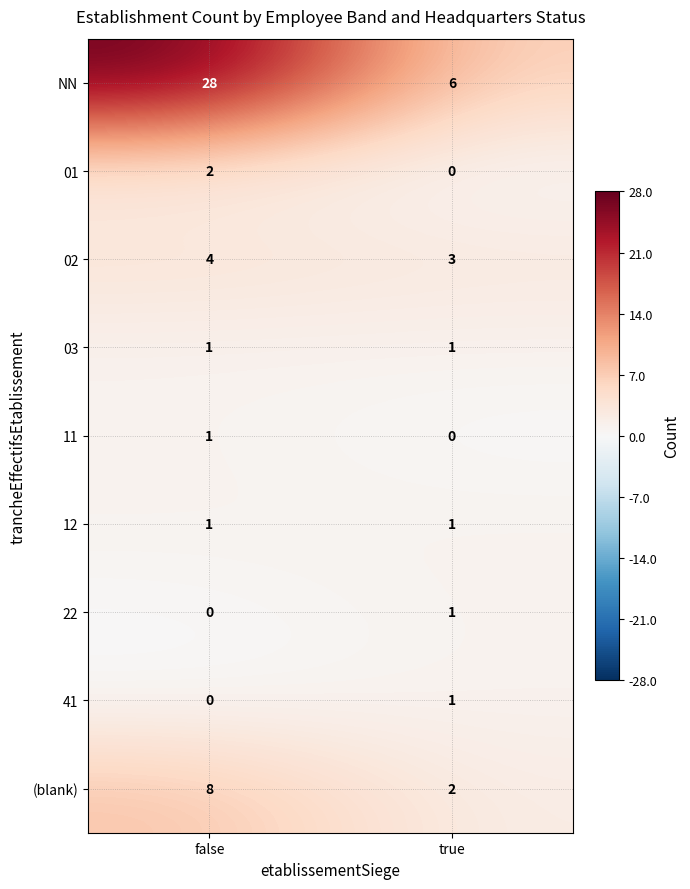

What is the difference between the (blank) values at false and true?

6